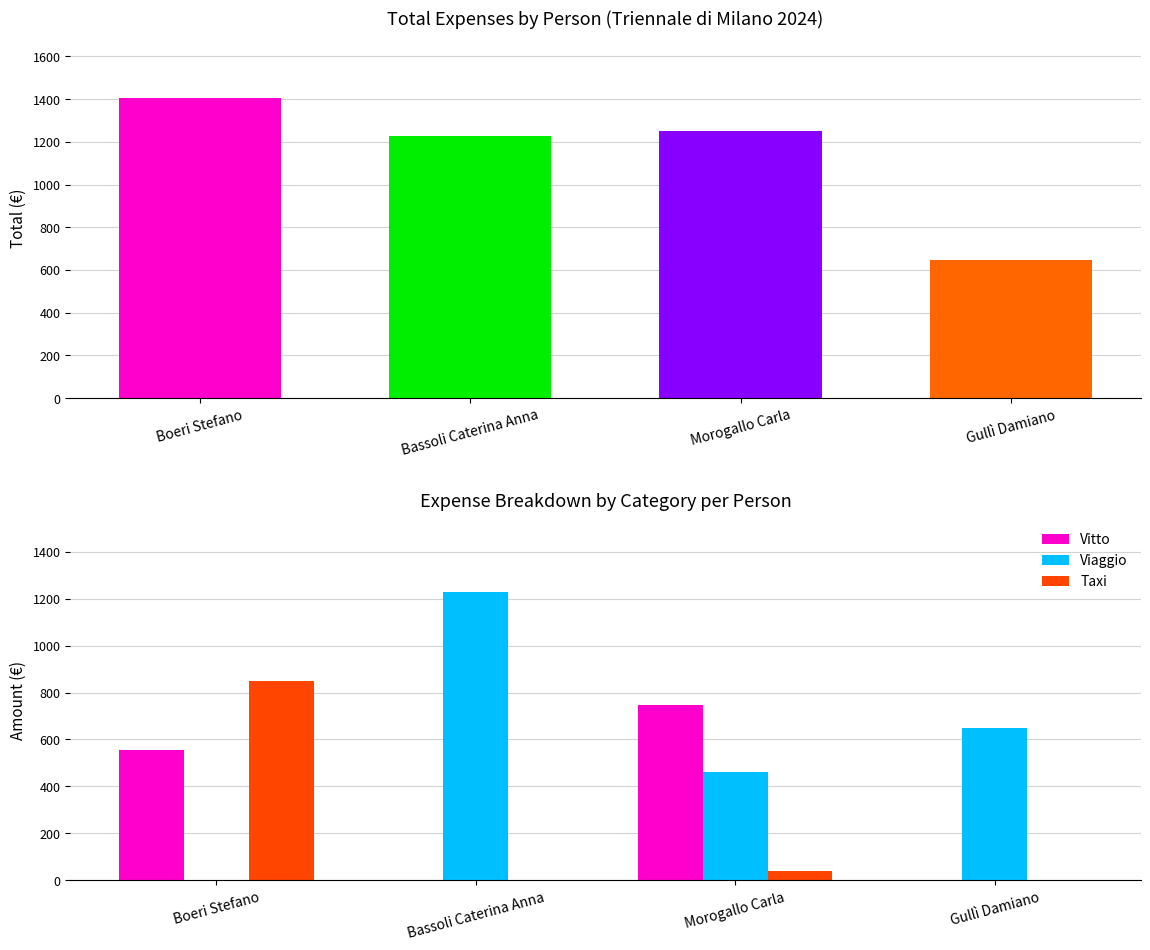

What is the average value of the Viaggio series?

584.3